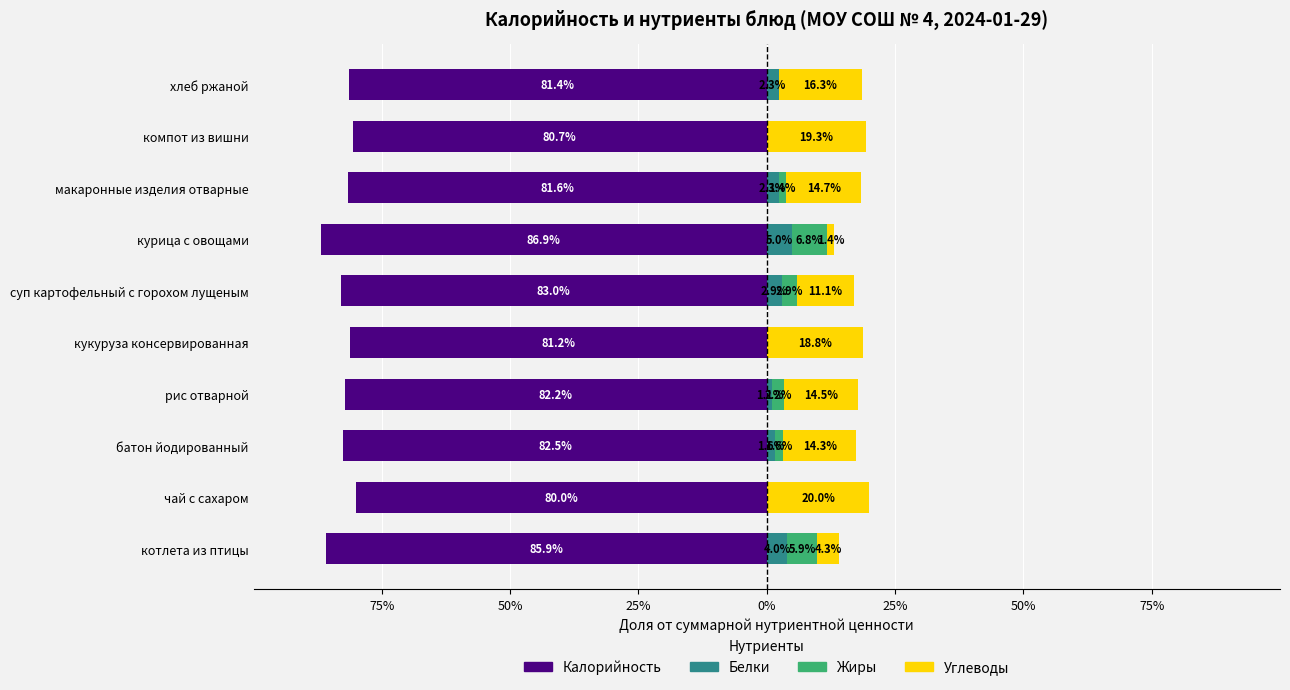

How many bars are there in total?

40